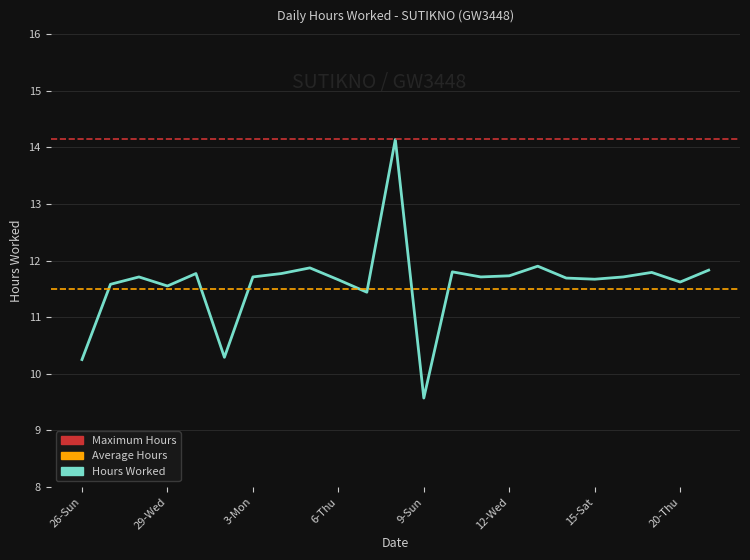

List the labels in order of value, largest first.

8-Sat, 13-Thu, 5-Wed, 21-Fri, 10-Mon, 19-Wed, 30-Thu, 4-Tue, 12-Wed, 28-Tue, 3-Mon, 11-Tue, 18-Tue, 14-Fri, 15-Sat, 6-Thu, 20-Thu, 27-Mon, 29-Wed, 7-Fri, 1-Sat, 26-Sun, 9-Sun